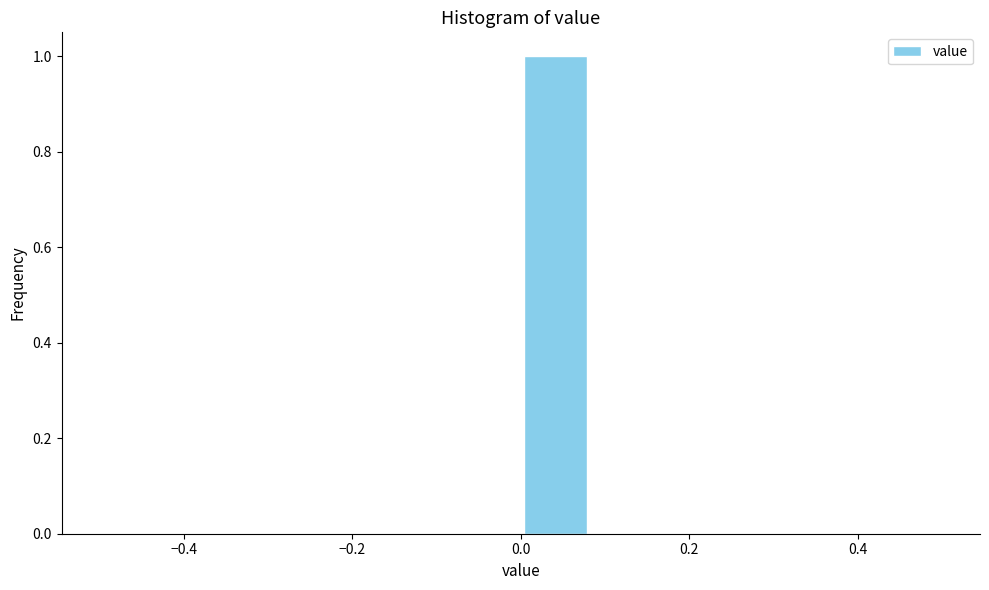

What is the height of the bar covering 0.00 to 0.08 on the x-axis? Neither the bar edges nor the heights are printed on the chart, so give them approximately, as read against the axes.

1